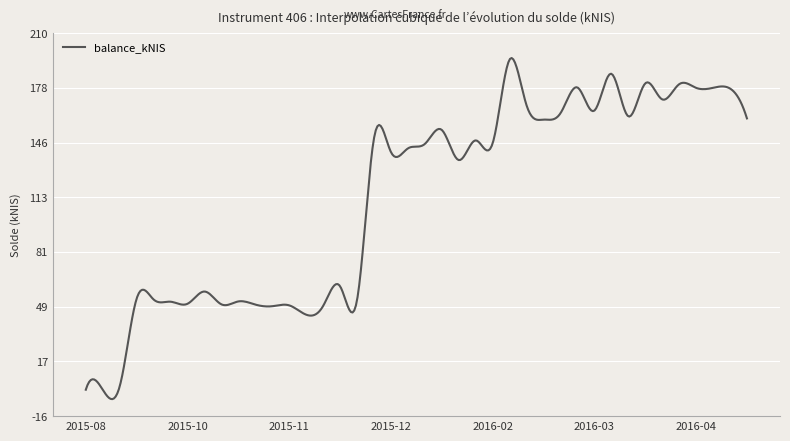

What is the difference between the maximum and minimum values?

200.9